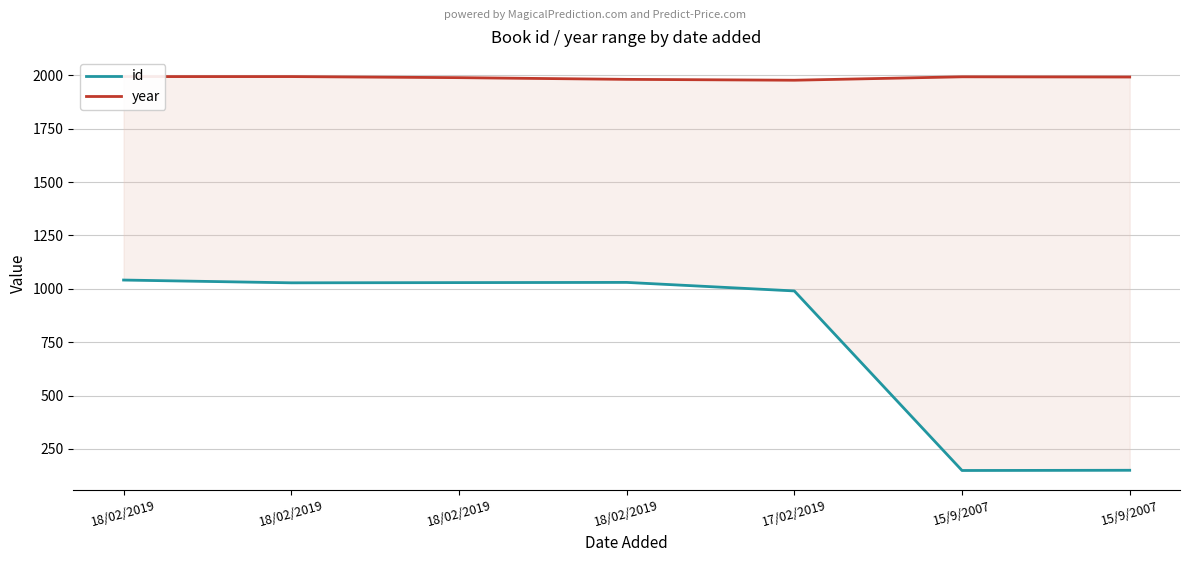

Reading right to left, transcribe all the data shown in this chart.

id: 150	149	990	1030	1029	1028	1041
year: 1992	1993	1977	1981	1989	1994	1994